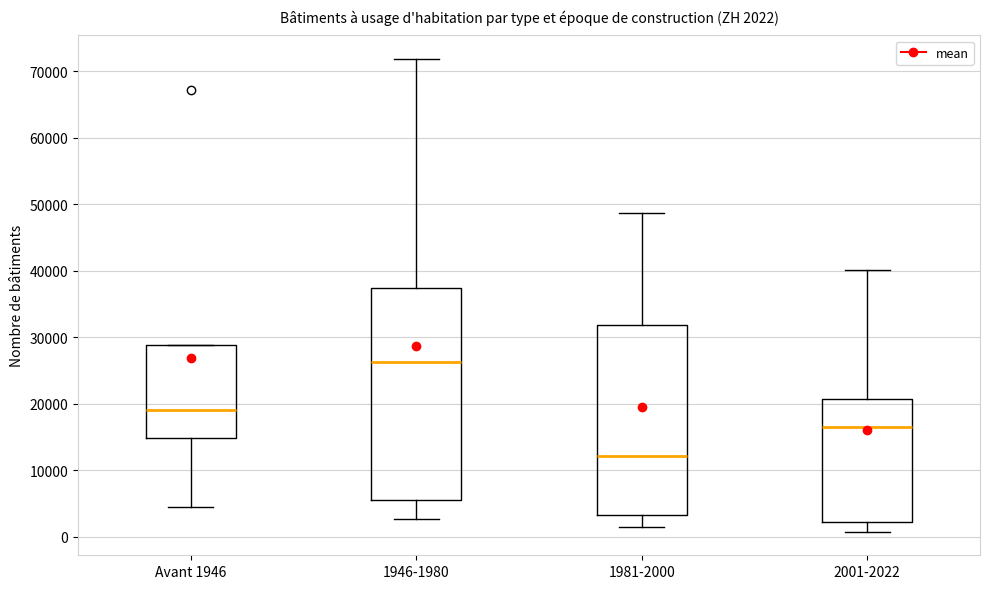

Comparing the boxes themselves (not the whiskers), which one is the tallest?

1946-1980